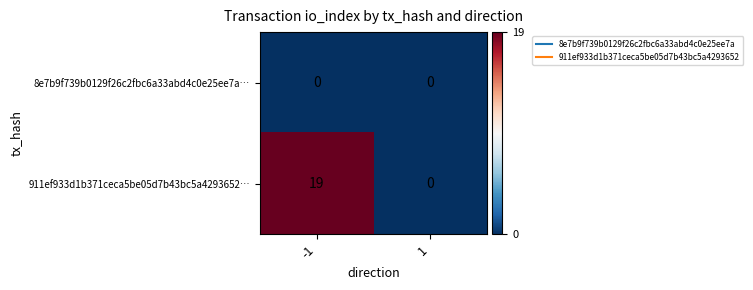

What is the difference between the maximum and minimum values in the 911ef933d1b371ceca5be05d7b43bc5a4293652… series?

19